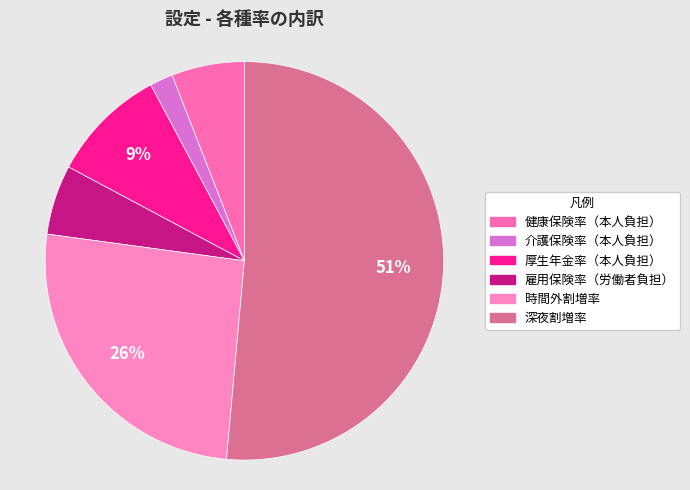

Combined, do 健康保険率（本人負担） and 時間外割増率 account for over 50%?

No